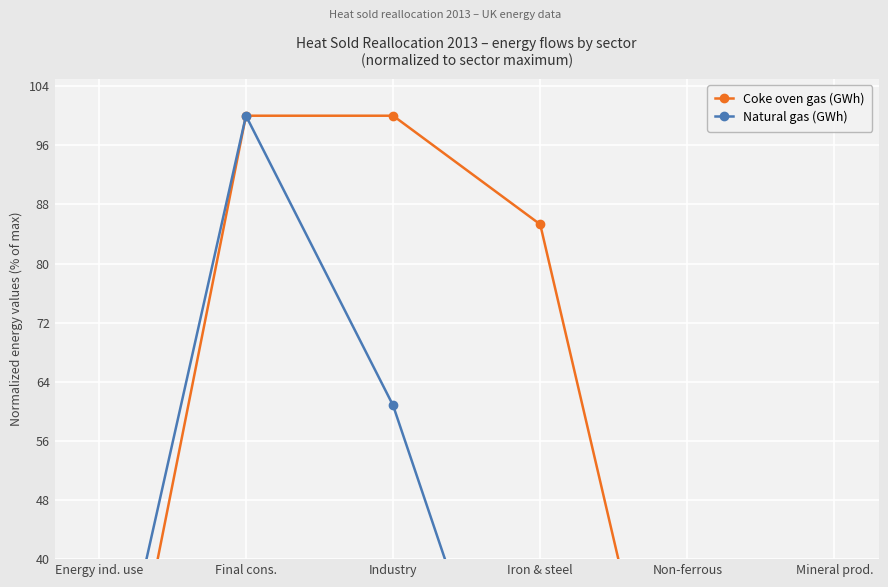

What is the greatest value displayed?

100.0